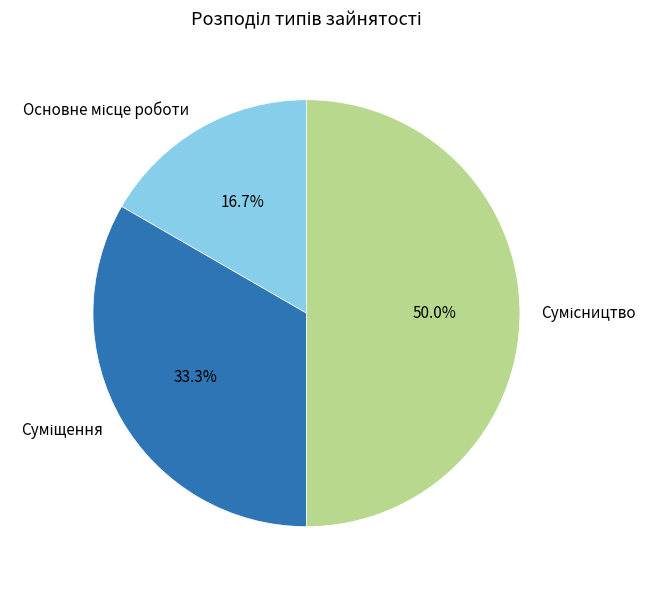

Does Суміщення represent more than half of the total?

No